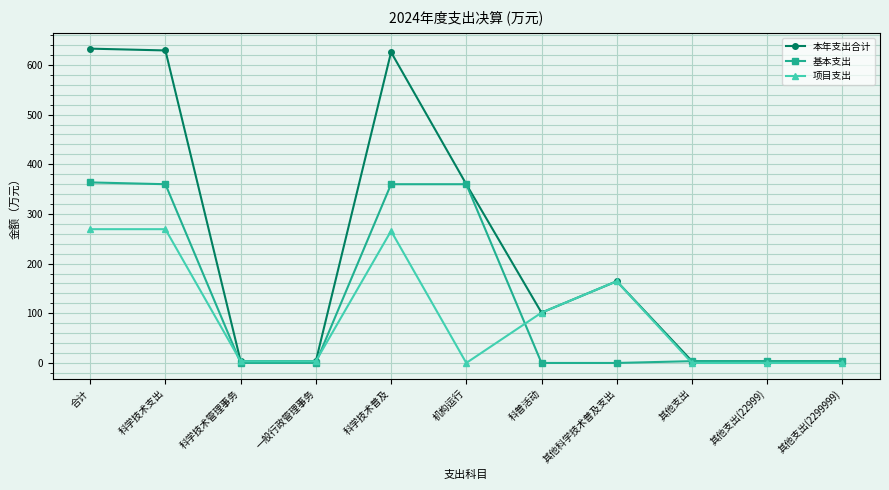

Between 机构运行 and 科普活动, which series saw the biggest shift?

基本支出